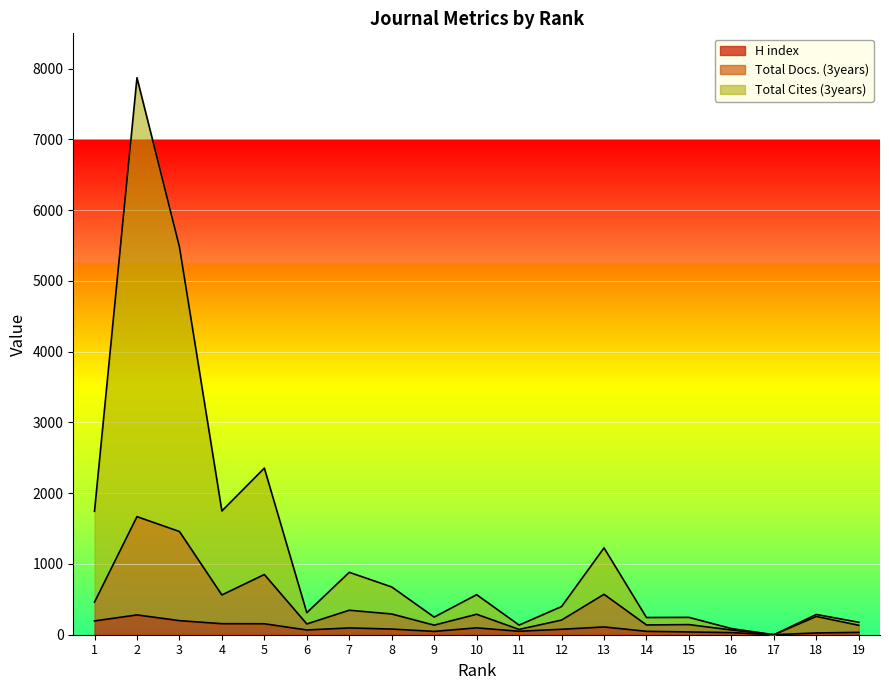

What is the difference between the maximum and minimum values in the H index series?

280